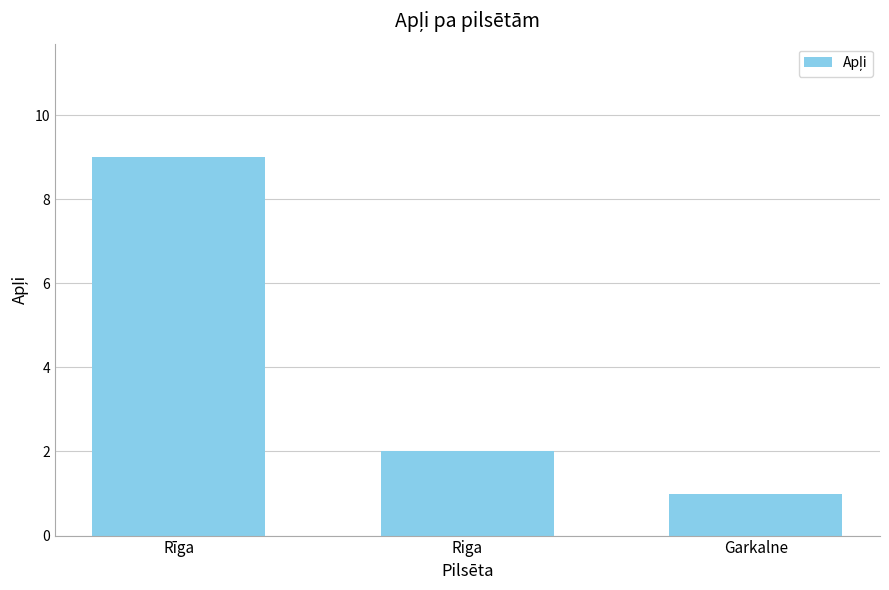

Which category has the highest value across all series?

Rīga